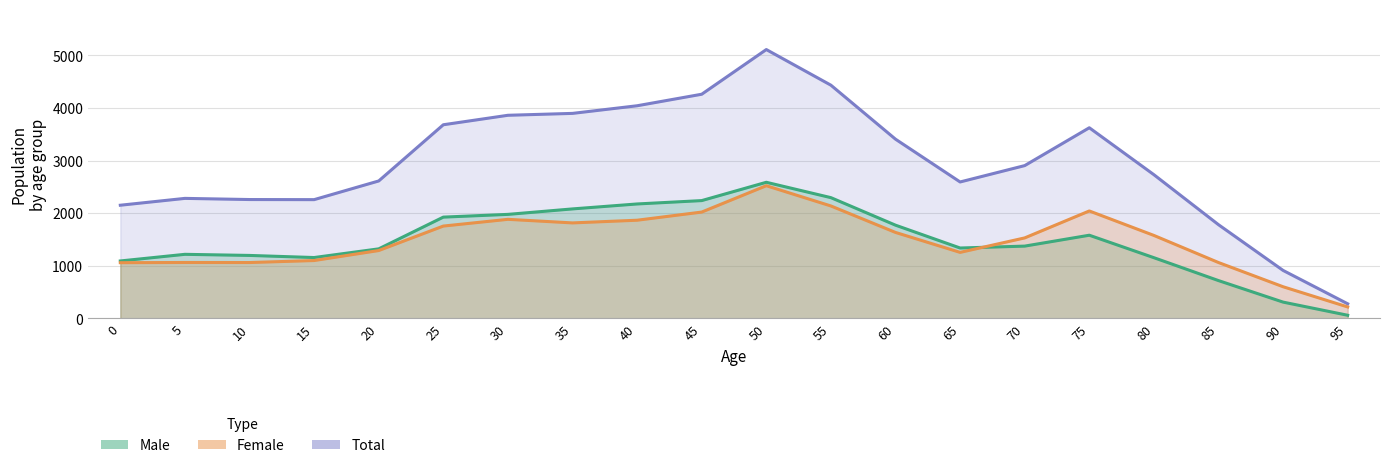

Reading left to right, extract all data points from this chart.

Male: 0=1092	5=1218	10=1197	15=1157	20=1322	25=1925	30=1977	35=2081	40=2175	45=2239	50=2587	55=2295	60=1772	65=1338	70=1374	75=1581	80=1154	85=719	90=310	95=60
Female: 0=1059	5=1063	10=1062	15=1100	20=1290	25=1755	30=1883	35=1815	40=1866	45=2021	50=2522	55=2137	60=1634	65=1255	70=1530	75=2042	80=1577	85=1062	90=602	95=218
Total: 0=2151	5=2281	10=2259	15=2257	20=2612	25=3680	30=3860	35=3896	40=4041	45=4260	50=5109	55=4432	60=3406	65=2593	70=2904	75=3623	80=2731	85=1781	90=912	95=278